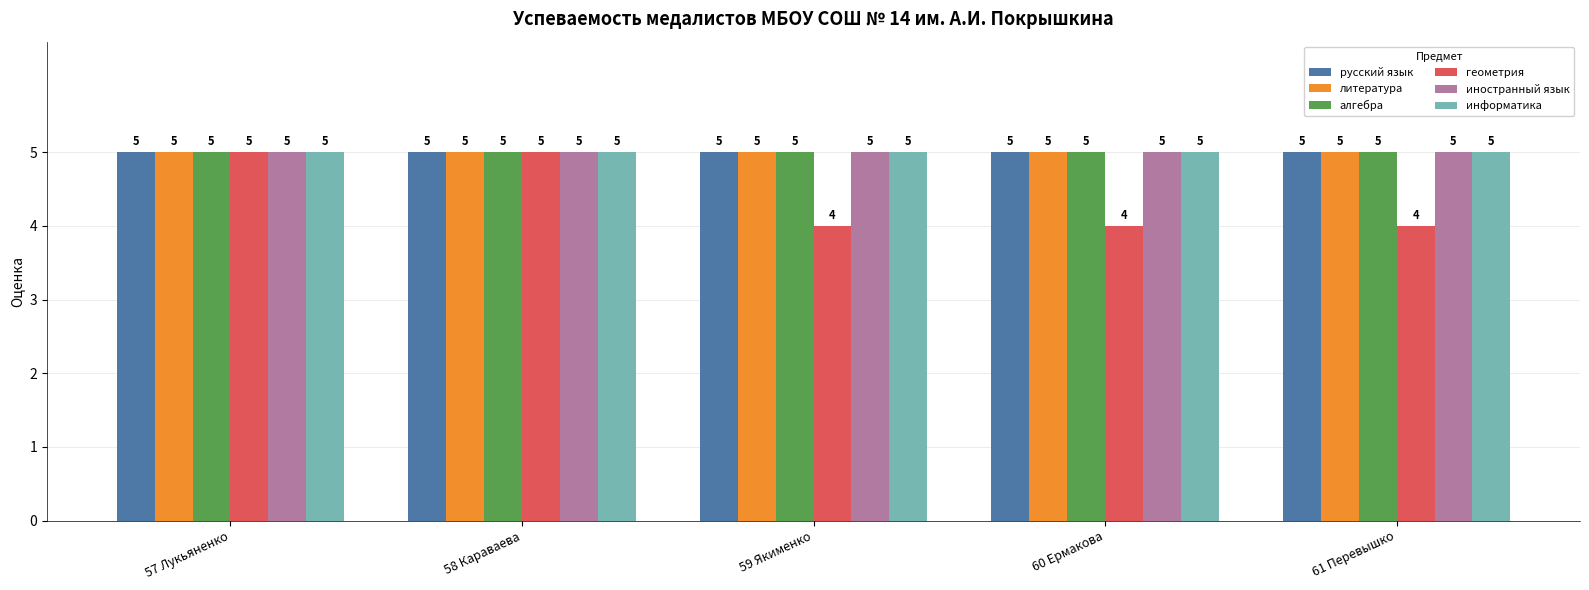

How many bars are there in total?

30